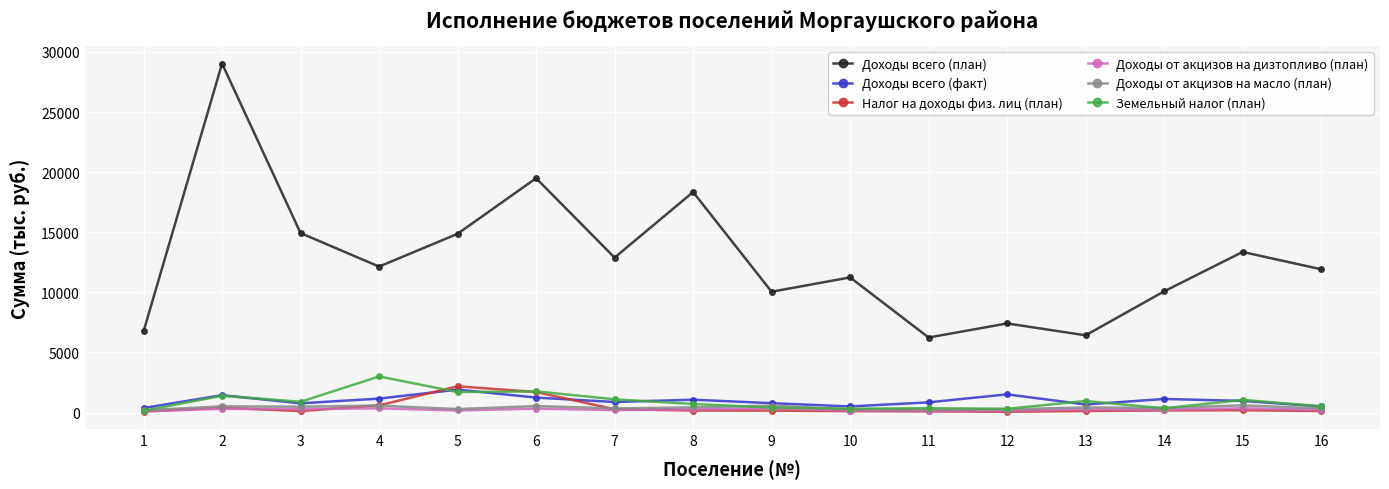

Which series has the largest total across all categories?

Доходы всего (план)